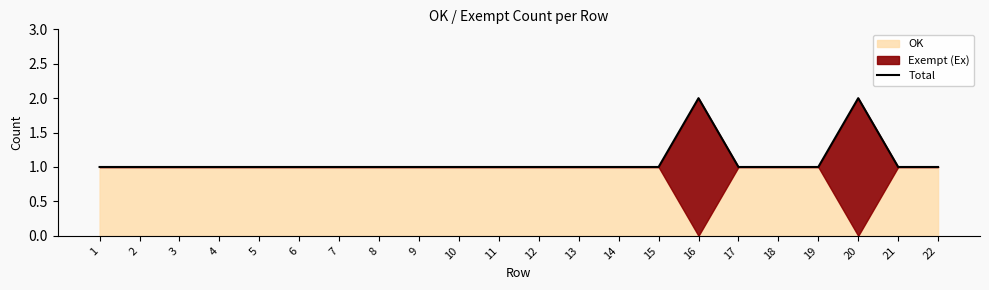

Rank the categories by value from highest to lowest.

16, 20, 1, 2, 3, 4, 5, 6, 7, 8, 9, 10, 11, 12, 13, 14, 15, 17, 18, 19, 21, 22